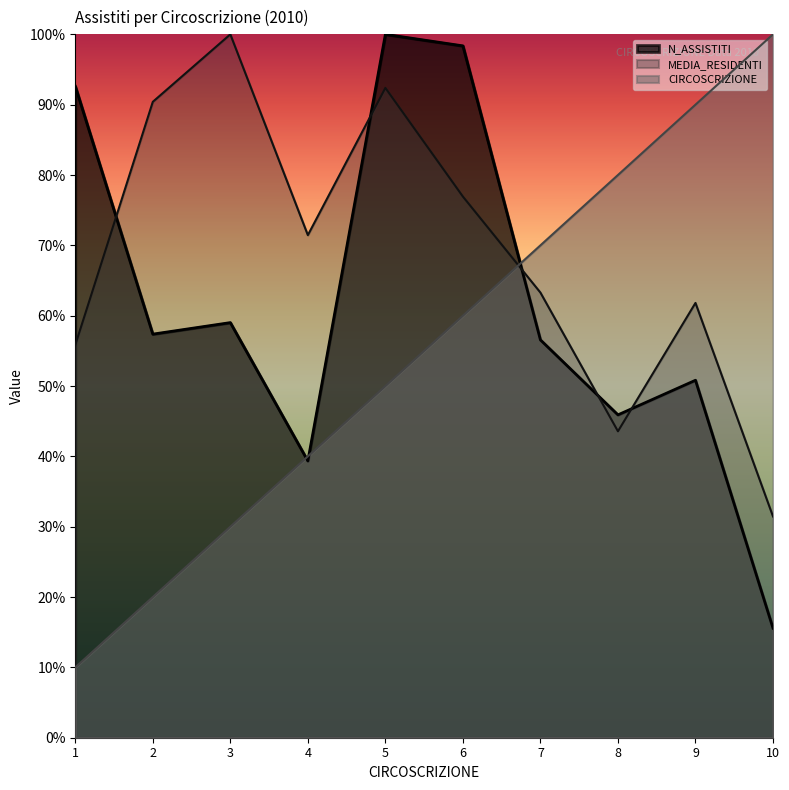

What is the smallest value displayed?

10.0